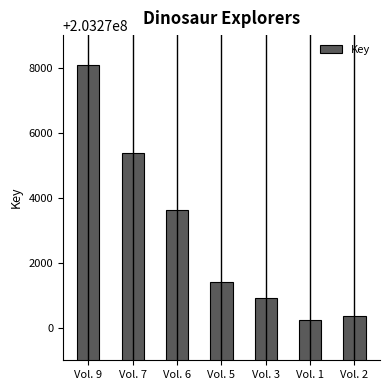

Does the chart contain any negative values?

No